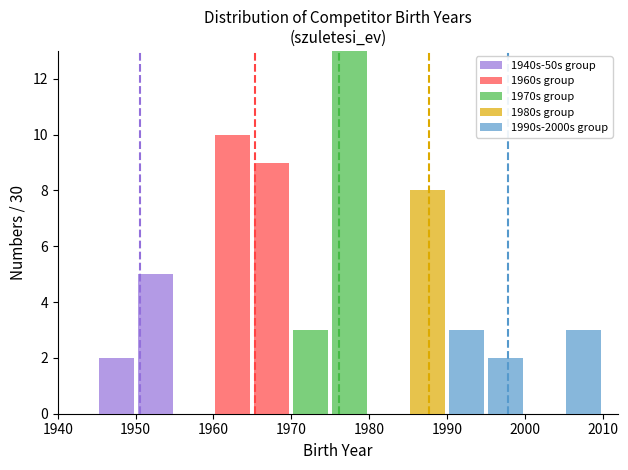

What is the total height of the stacked bar covering 1975 to 1980 on the x-axis? The values are not printed on the chart, so give them approximately, as read against the axis.

13